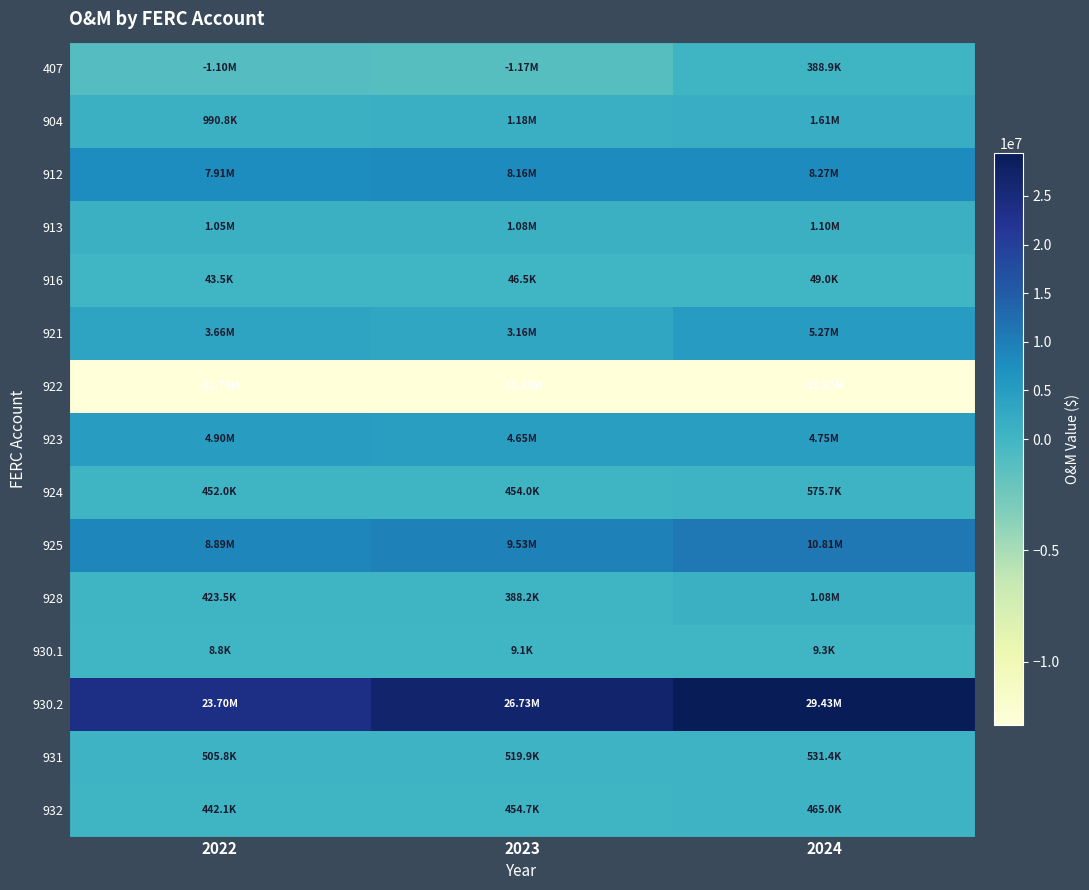

Which series has the largest range (max minus min)?

930.2